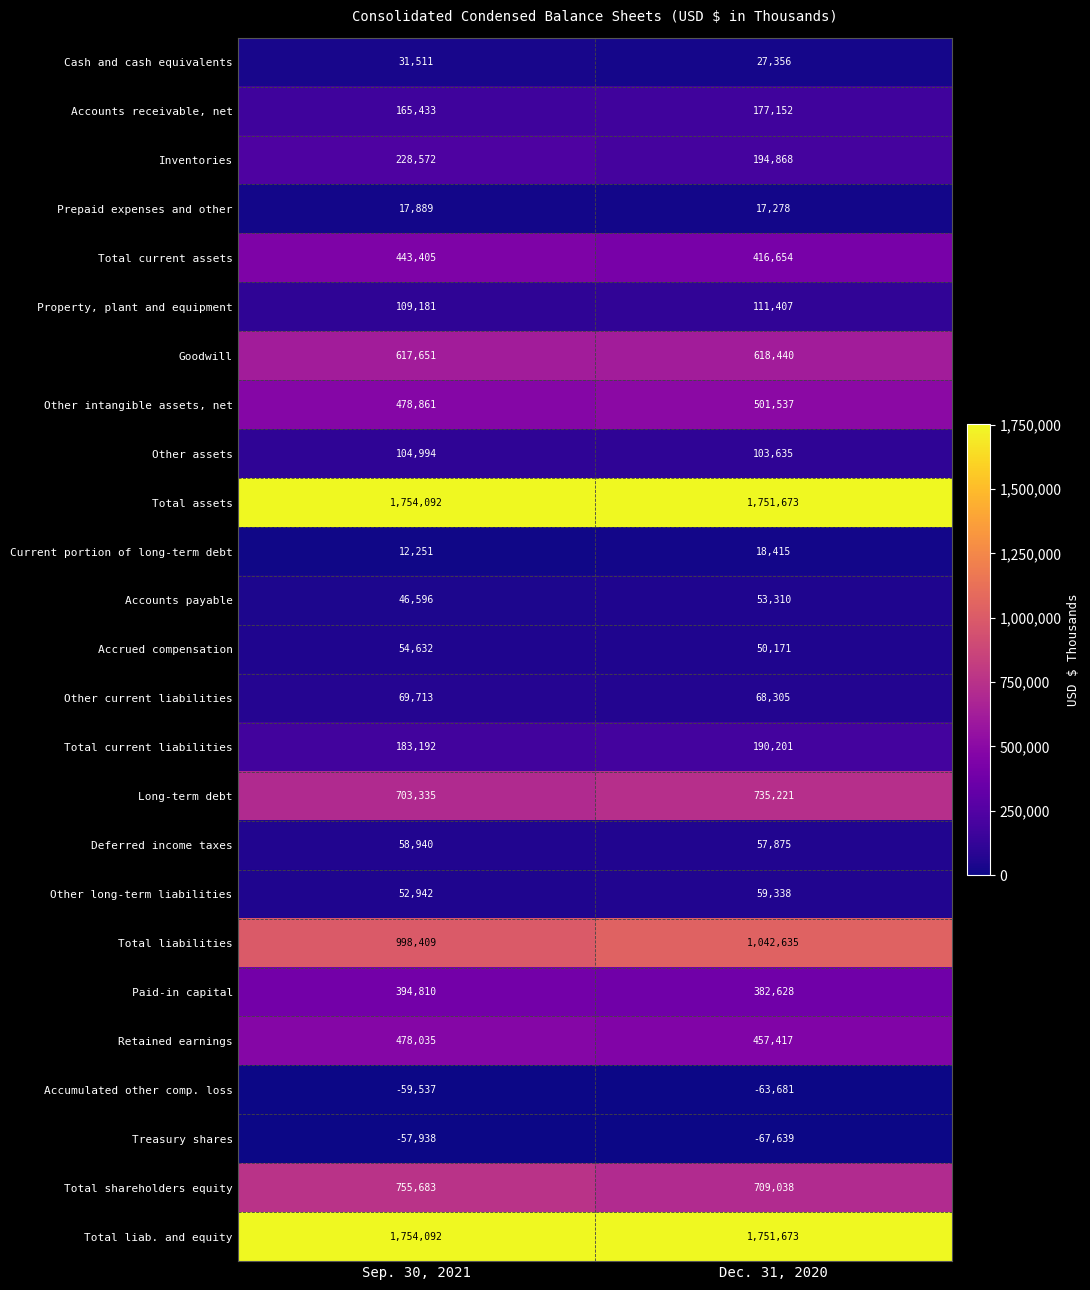

Read the Total current liabilities value at Sep. 30, 2021, to the nearest 50.

183200